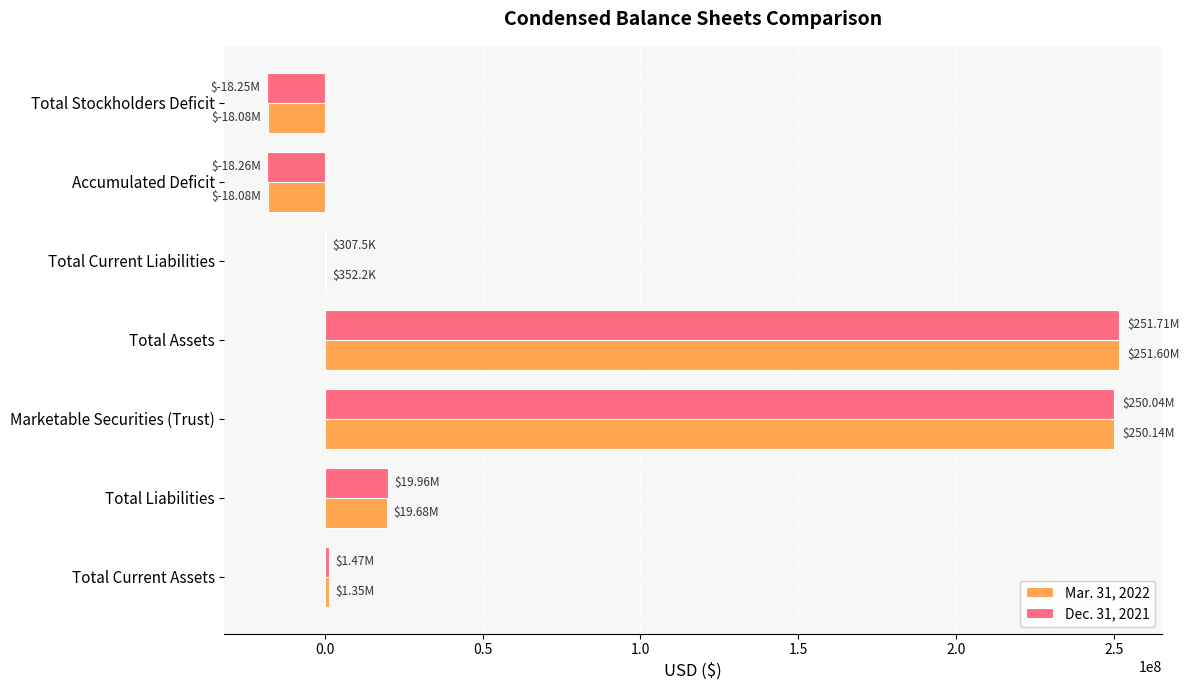

Is the value of Mar. 31, 2022 at Total Stockholders Deficit greater than the value of Dec. 31, 2021 at Marketable Securities (Trust)?

No